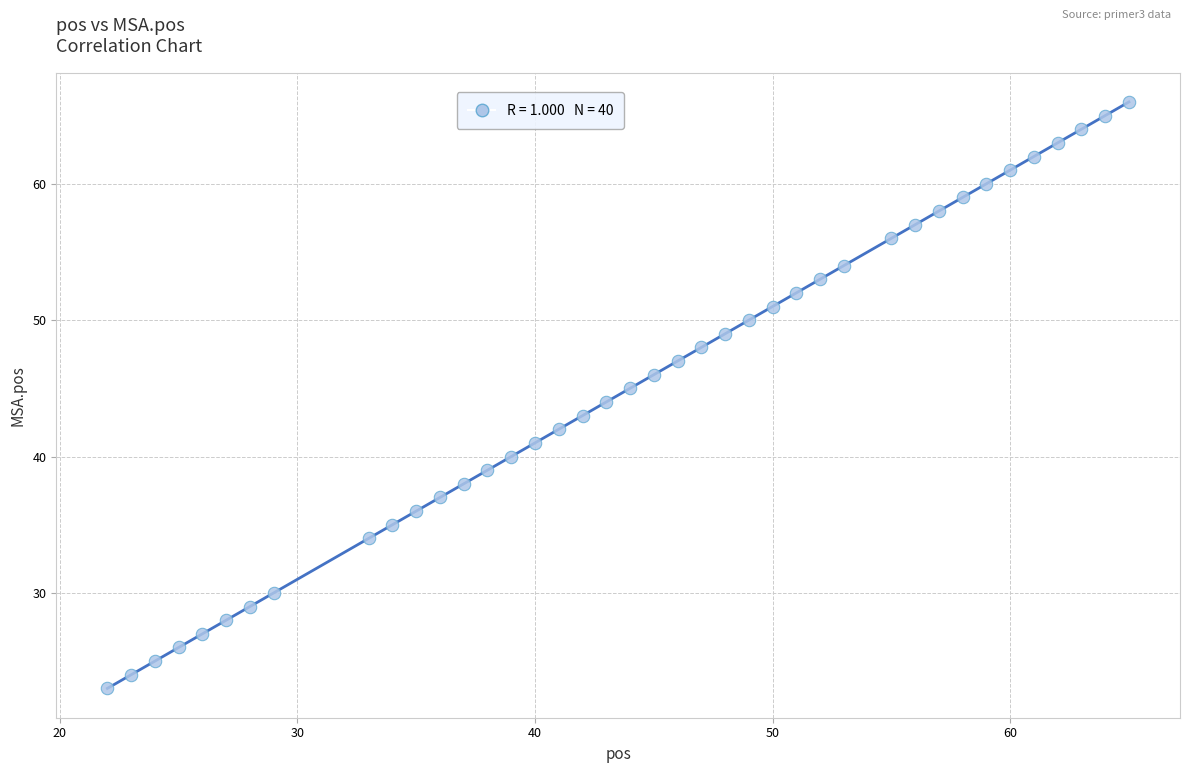

What is the range of Y values (max minus min)?

43